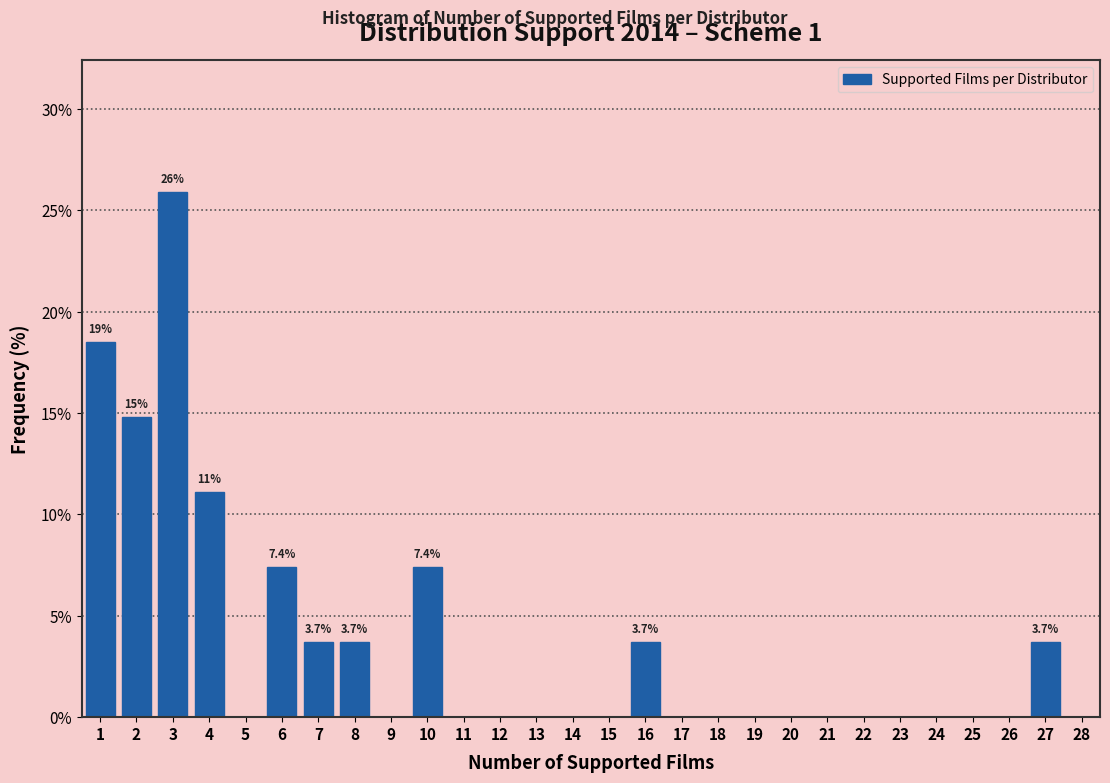

Which range on the x-axis has the tallest bar?

2.5 to 3.5